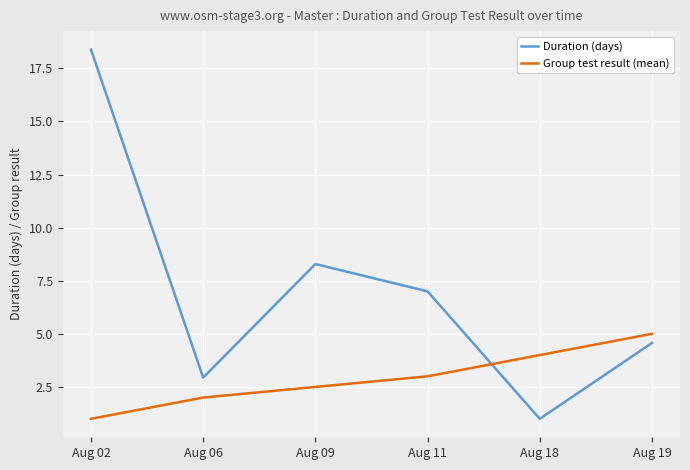

List the series in order of their peak value, lowest first.

Group test result (mean), Duration (days)